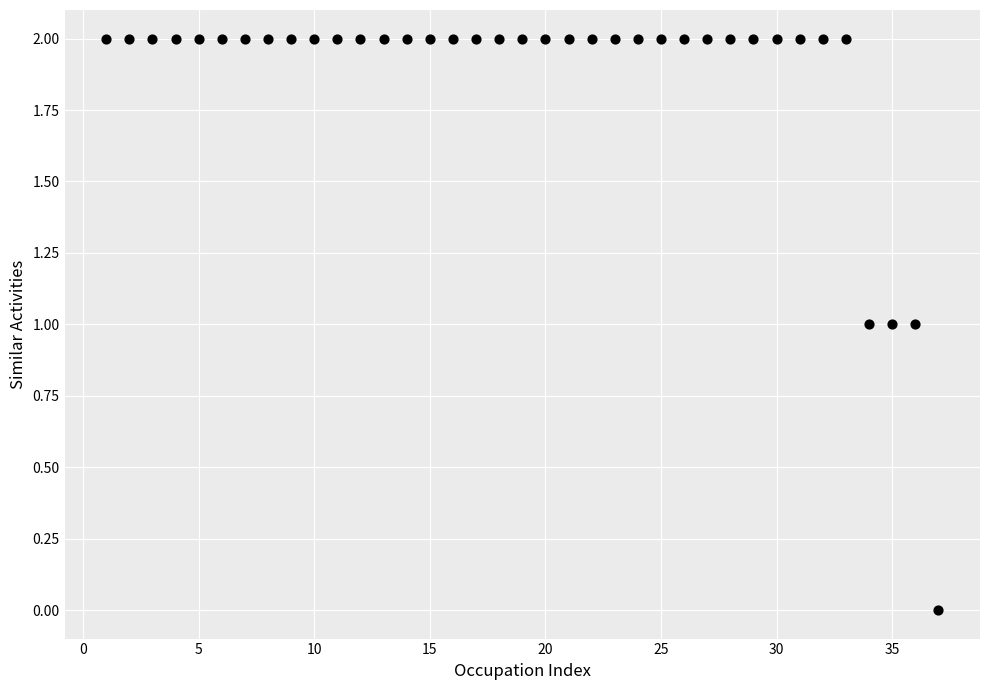

What is the range of X values (max minus min)?

36